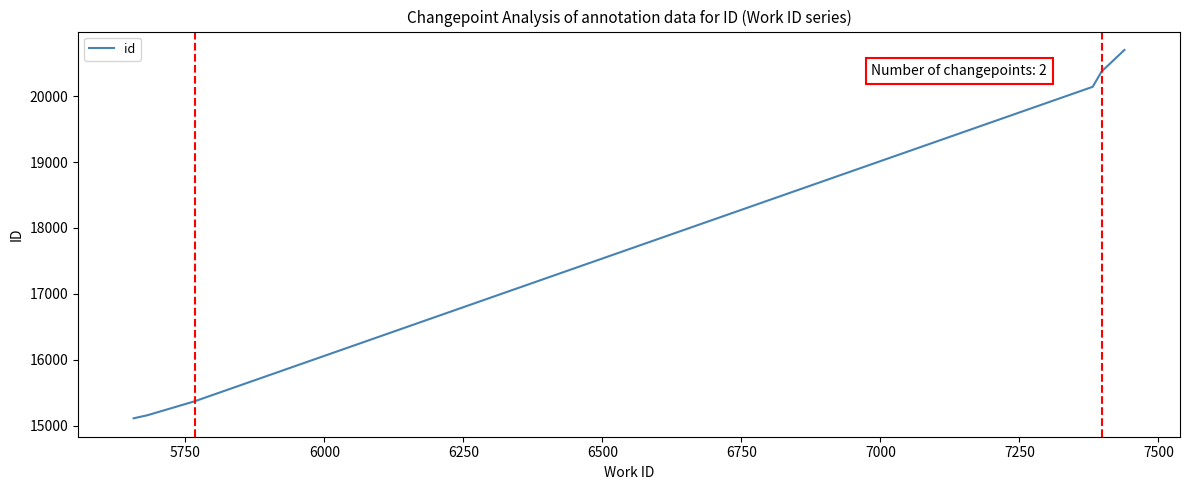

True or false: the data has more than 2 interior local peaks.

False